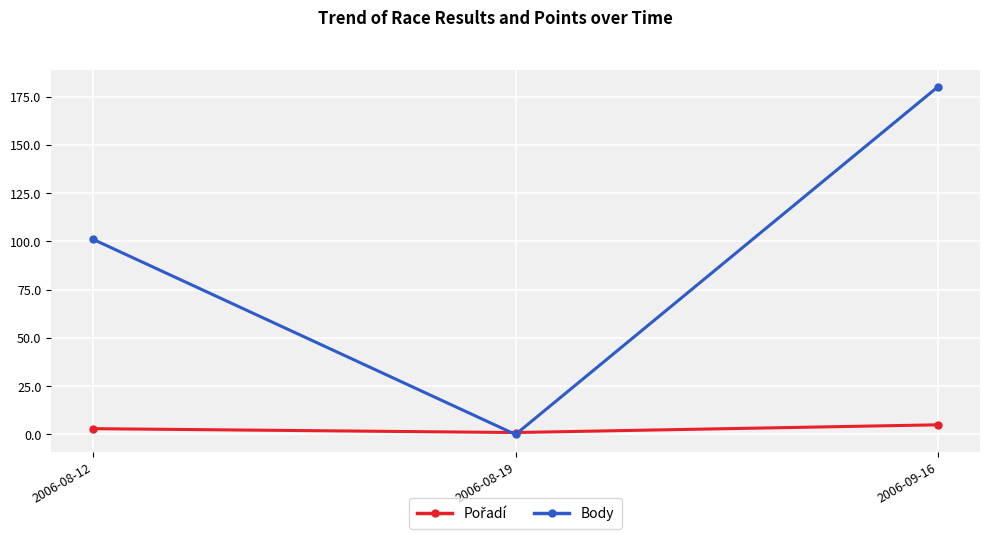

Which series has the largest total across all categories?

Body